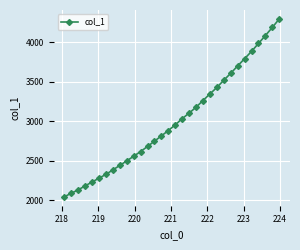

What is the value of the 17th point from the left?

2955.4